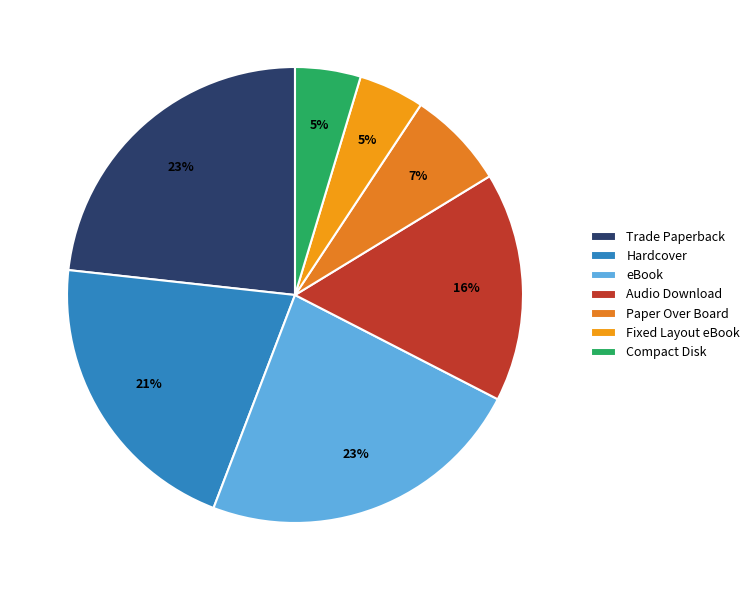

Does any single category account for the majority?

No